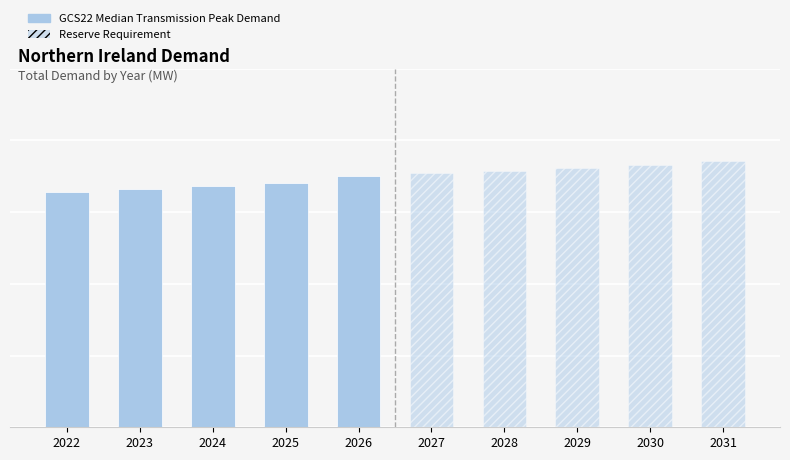

What is the smallest value displayed?

1640